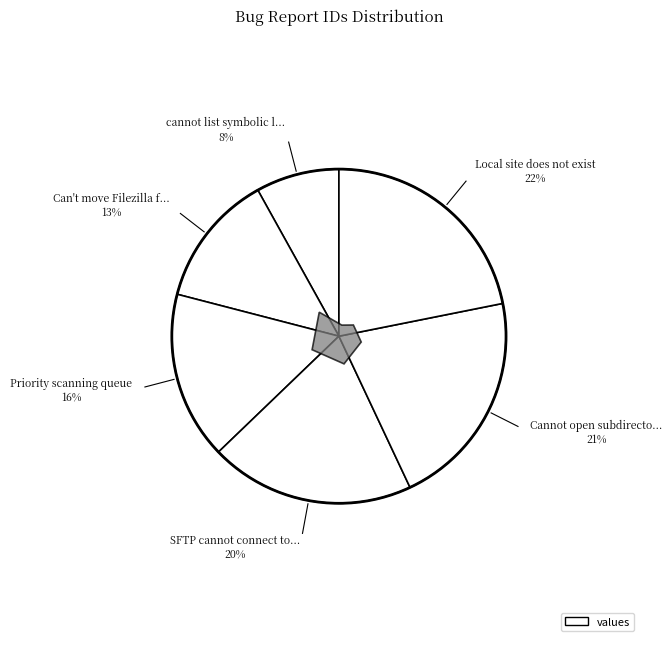

To the nearest percent, what is the average slice percentage?

17%